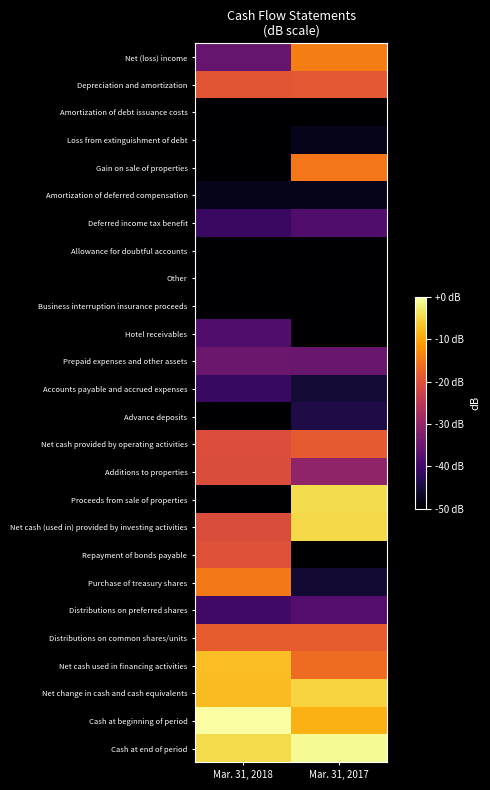

How many data points does each series have?

2